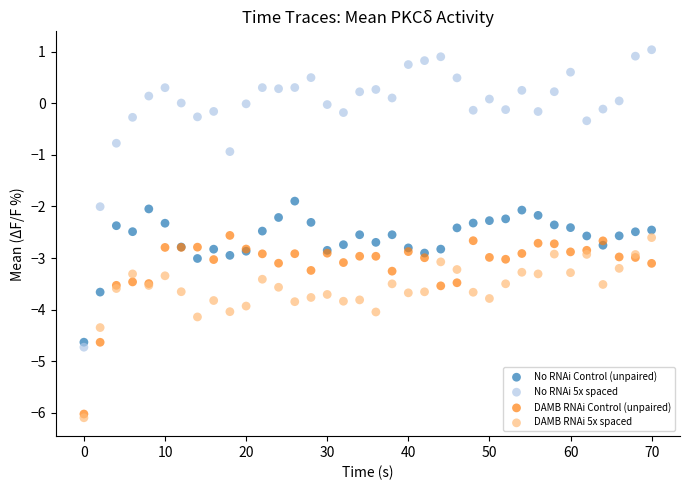

Which series contains the lowest Y value?

DAMB RNAi 5x spaced